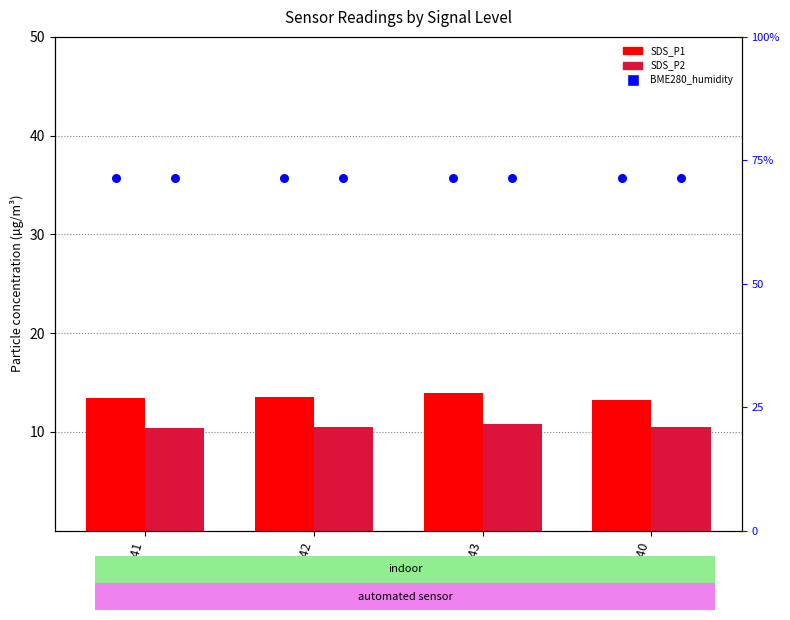

What is the total value across all series at -41?

95.4